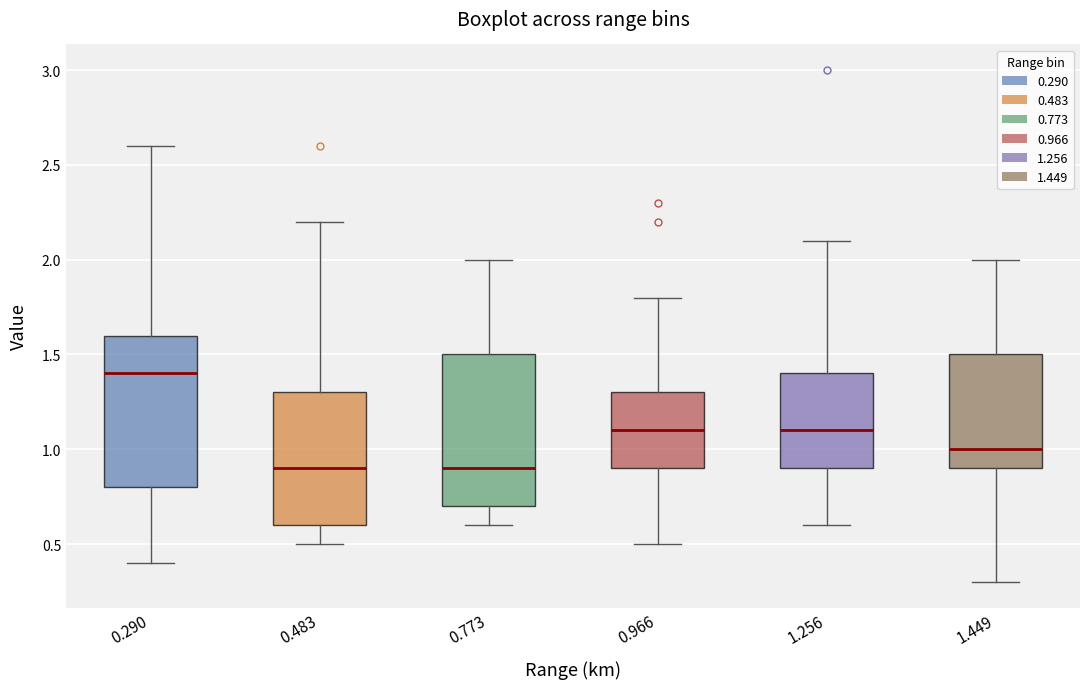

Reading left to right, read every box against the y-axis: the position of its median line, the range the box covers, and the ends of its whiskers. The values are not printed on the chart, so give them approximately, as read against the axis.

0.290: median 1.4, box 0.8 to 1.6, whiskers 0.4 to 2.6
0.483: median 0.9, box 0.6 to 1.3, whiskers 0.5 to 2.2
0.773: median 0.9, box 0.7 to 1.5, whiskers 0.6 to 2.0
0.966: median 1.1, box 0.9 to 1.3, whiskers 0.5 to 1.8
1.256: median 1.1, box 0.9 to 1.4, whiskers 0.6 to 2.1
1.449: median 1.0, box 0.9 to 1.5, whiskers 0.3 to 2.0